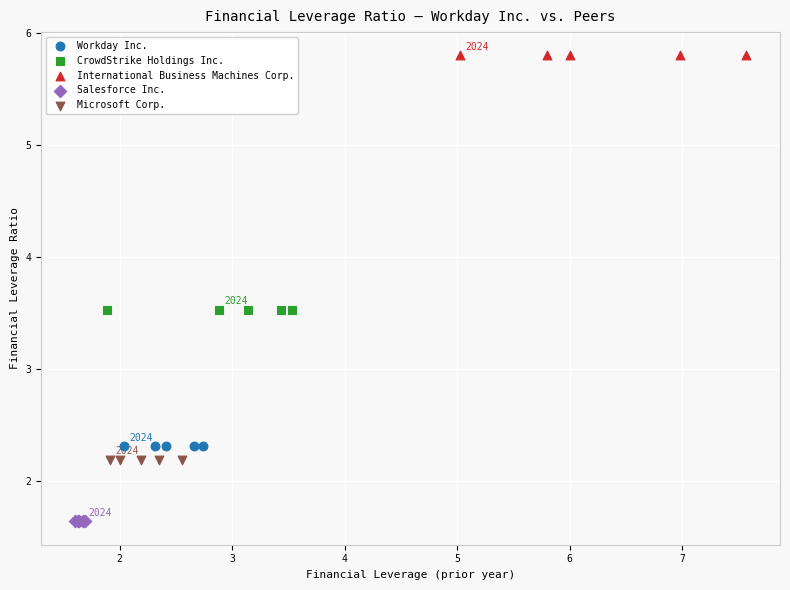

Which series contains the lowest Y value?

Salesforce Inc.